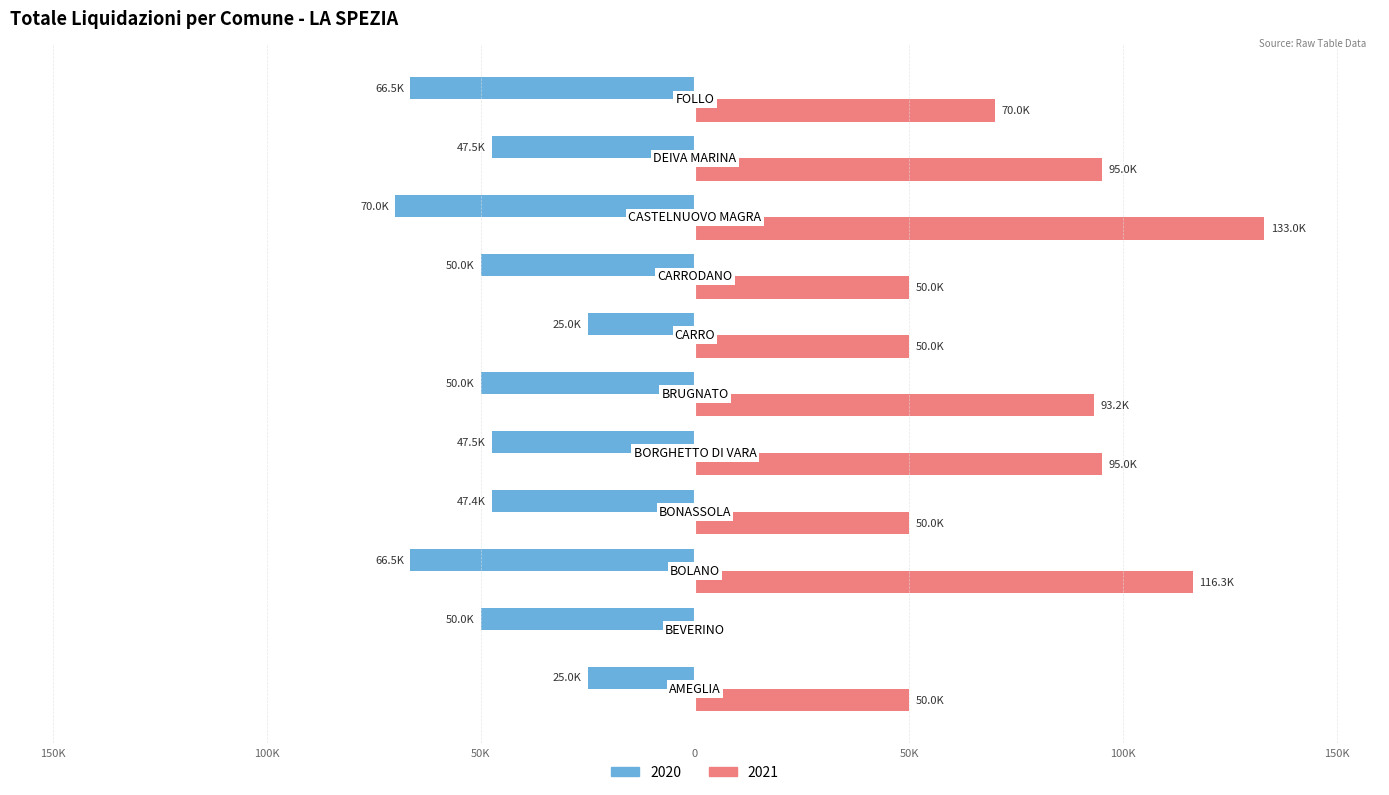

Reading left to right, extract all data points from this chart.

2020: -25000.0	-50000.0	-66500.0	-47367.6	-47500.0	-50000.0	-25000.0	-50000.0	-70000.0	-47500.0	-66500.0
2021: 50000.0	0.0	116257.6	50000.0	95000.0	93163.6	50000.0	50000.0	133000.0	95000.0	70000.0